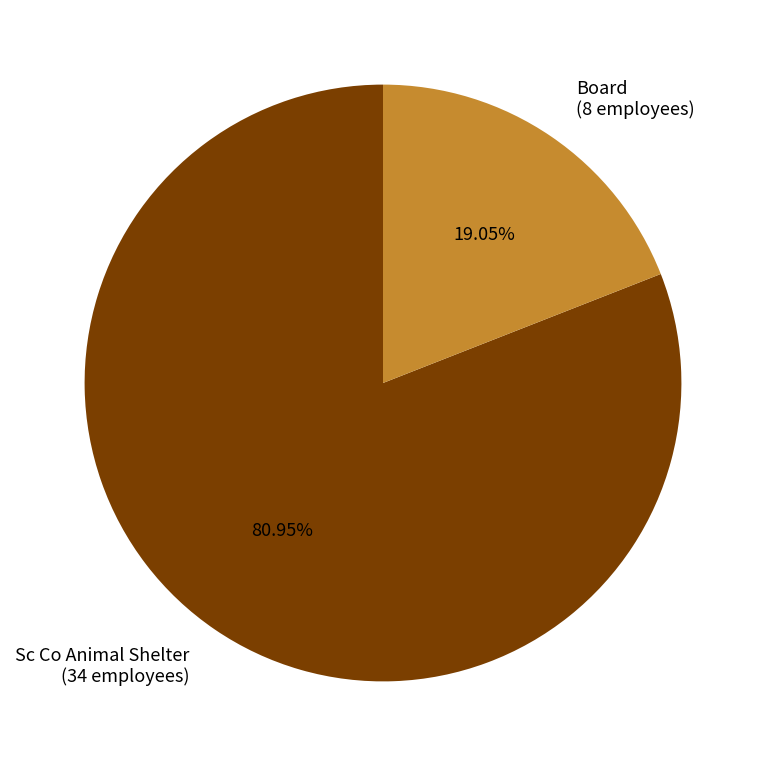

Count the number of slices in the pie.

2